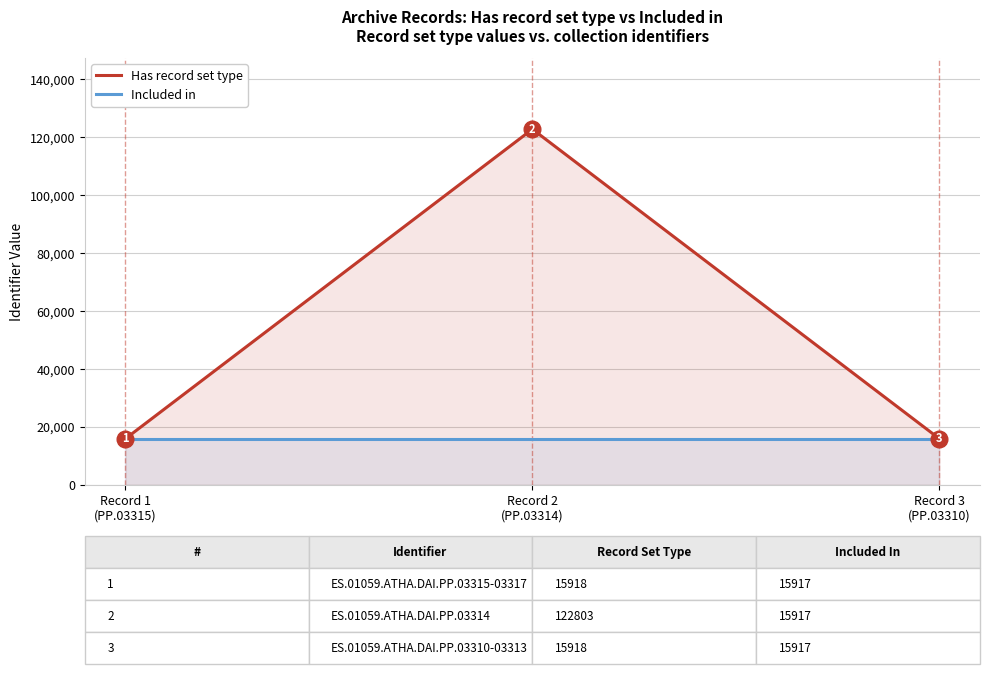

Reading left to right, extract all data points from this chart.

Has record set type: Record 1
(PP.03315)=15918	Record 2
(PP.03314)=122803	Record 3
(PP.03310)=15918
Included in: Record 1
(PP.03315)=15917	Record 2
(PP.03314)=15917	Record 3
(PP.03310)=15917